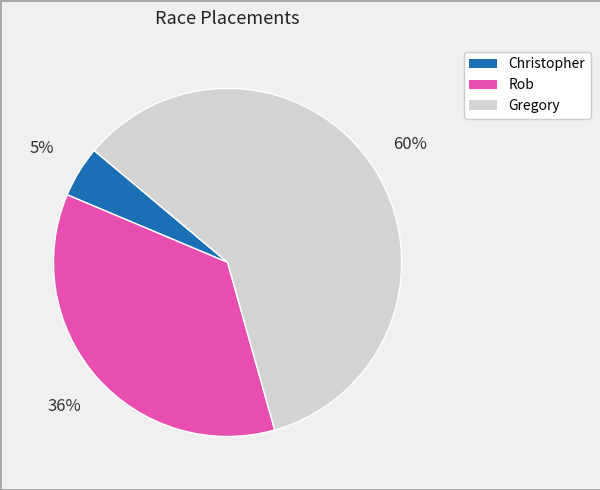

How many segments does this pie chart have?

3